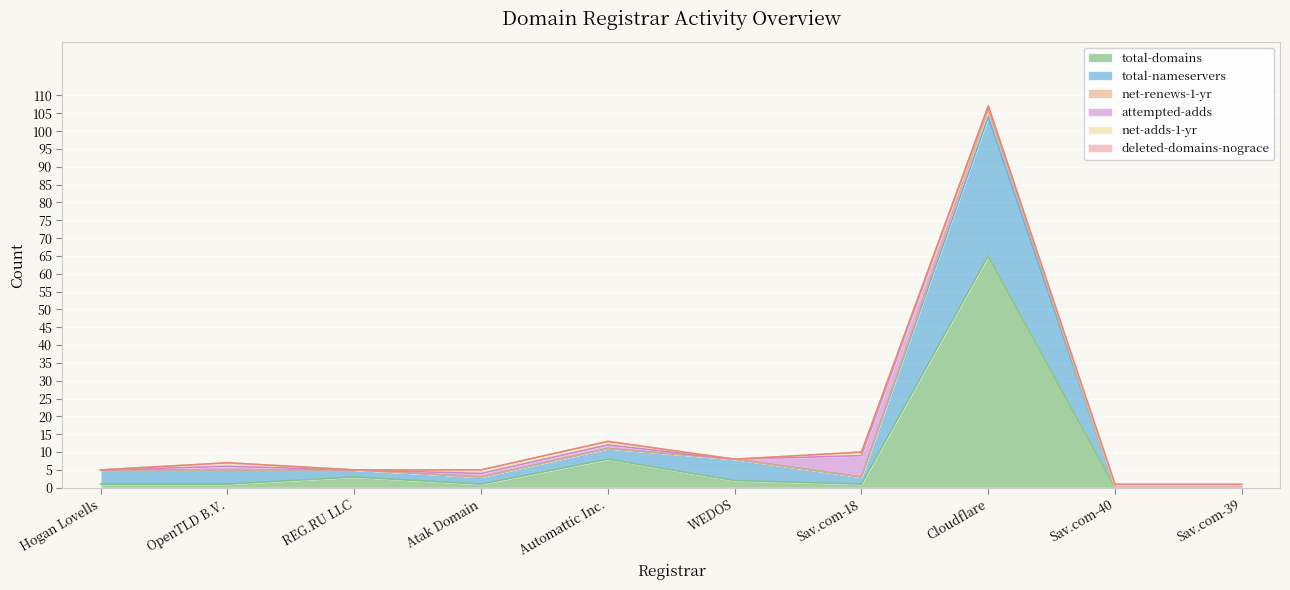

Where is total-domains nearest to the value 32?

Automattic Inc.